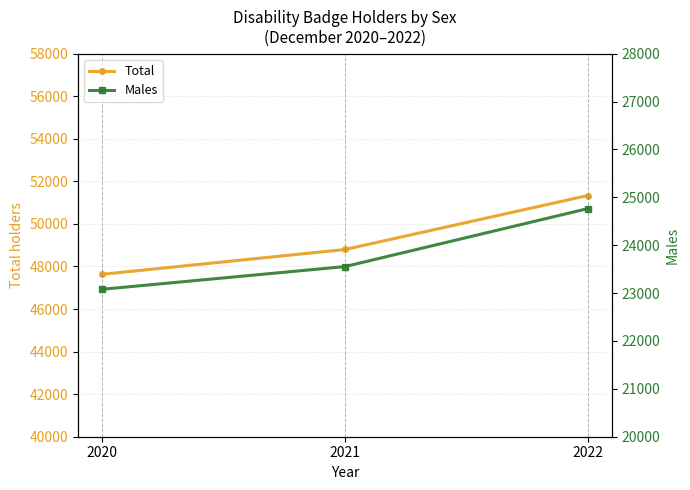

What is the highest value of the Males series?

24764